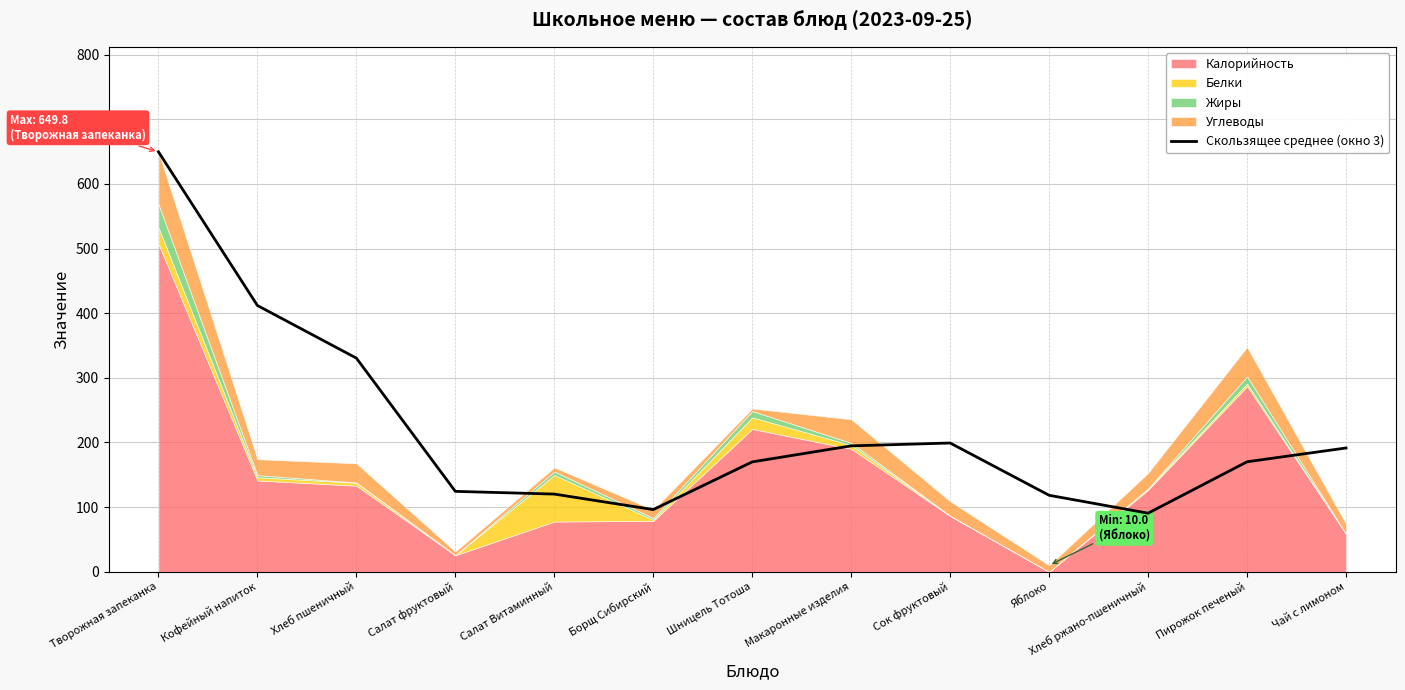

Which category has the highest value across all series?

Творожная запеканка